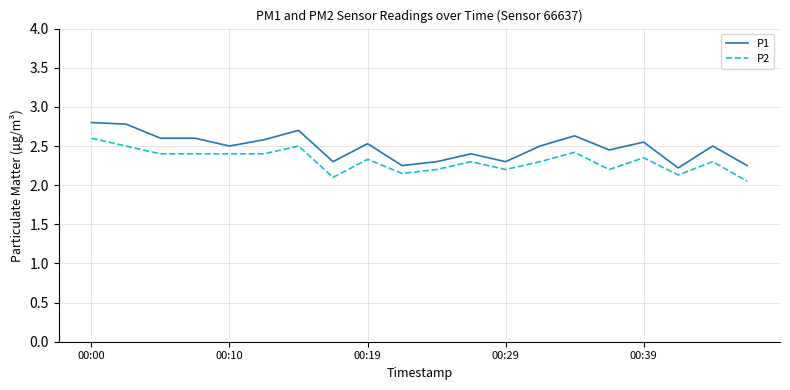

What is the greatest value displayed?

2.8